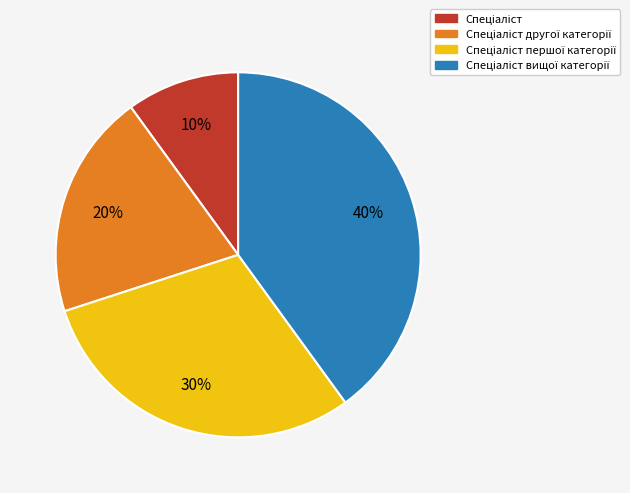

Count the number of slices in the pie.

4